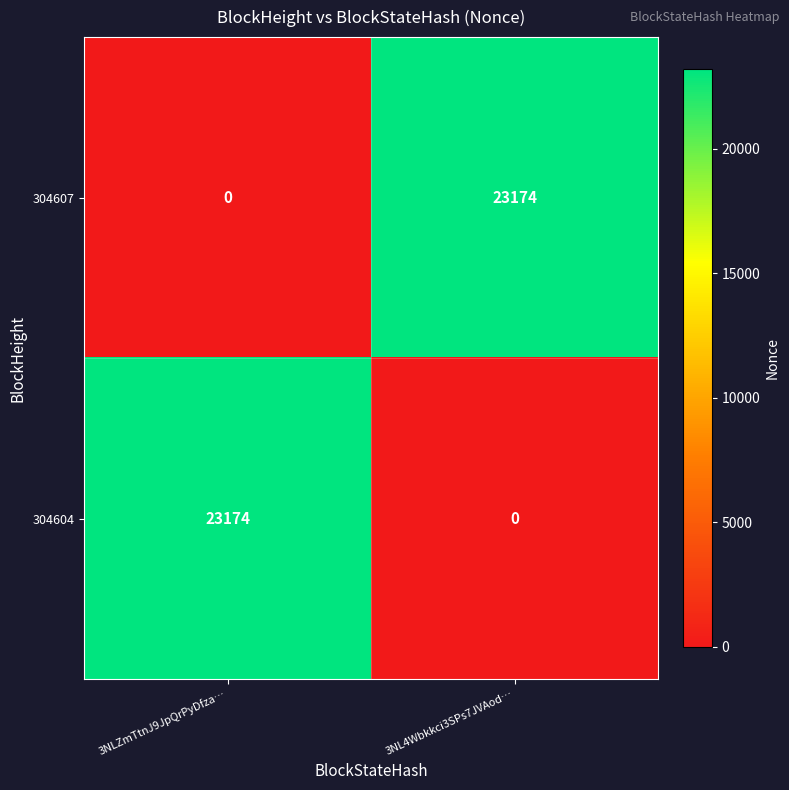

What is the average value of the 304607 series?

11587